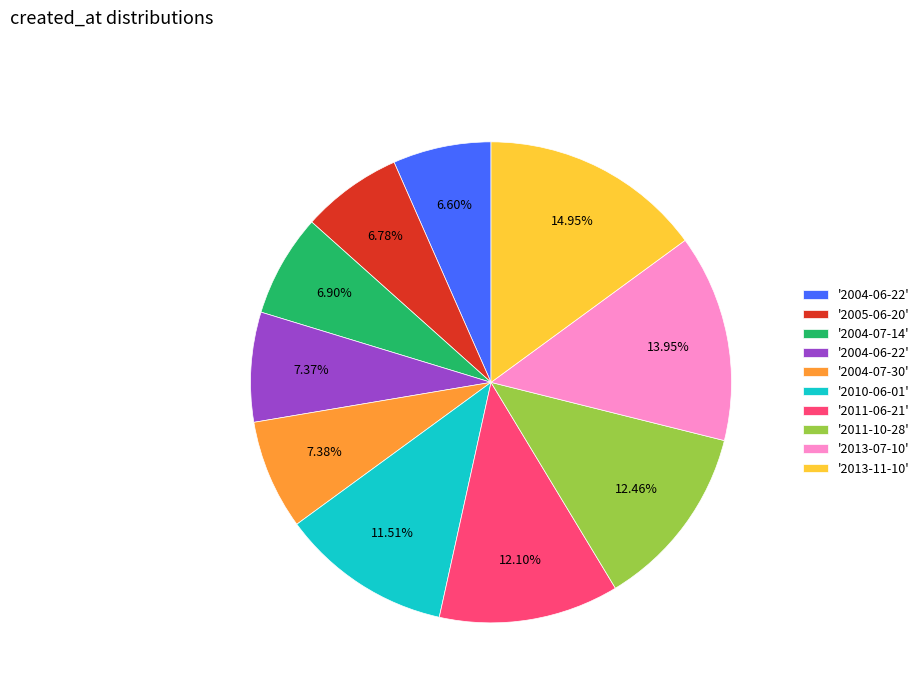

Is there any slice that represents more than half of the pie?

No